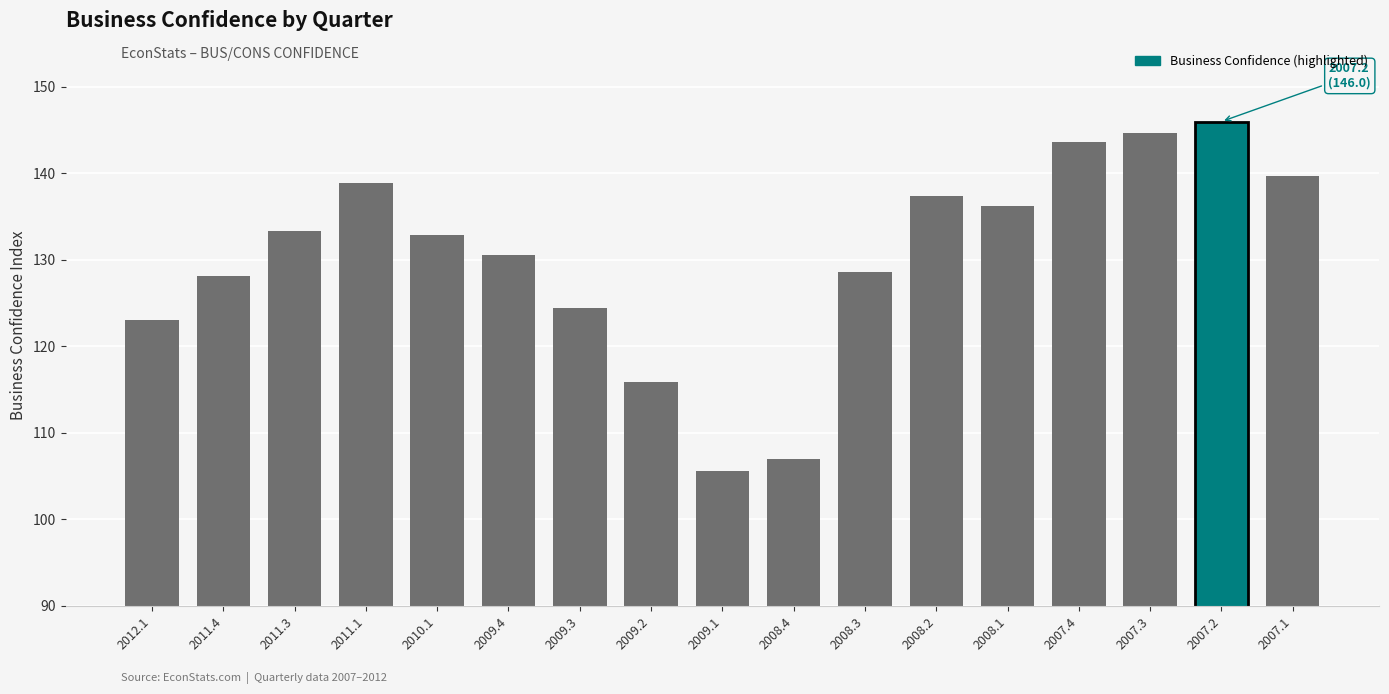

Where does the data first go above 132?

2011.3